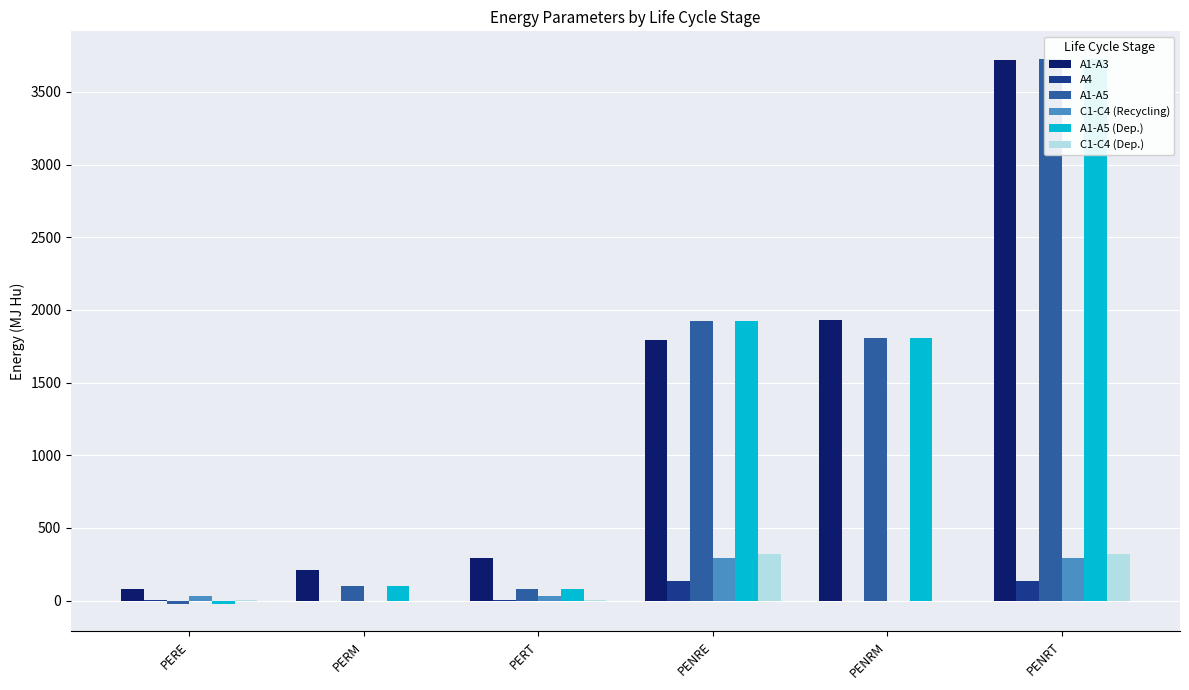

What is the maximum value shown in the chart?

3729.6